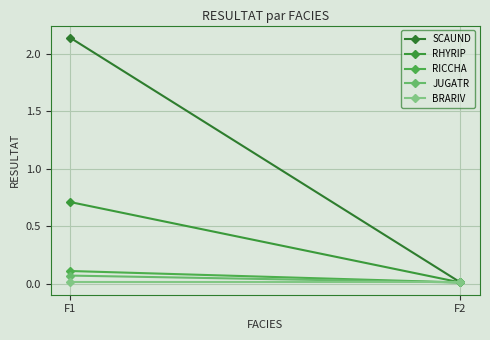

True or false: SCAUND has a value of 2.1 at F1.

True